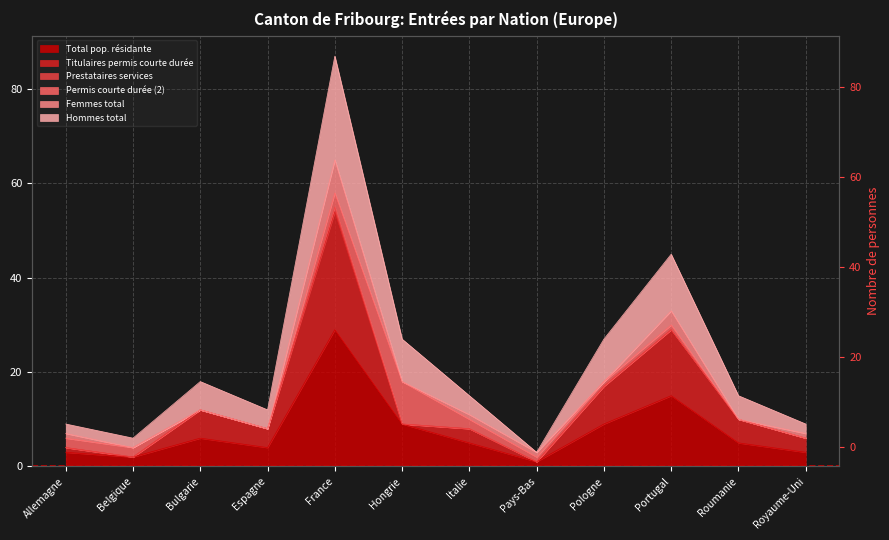

True or false: Titulaires permis courte durée and Total pop. résidante intersect in this chart.

False